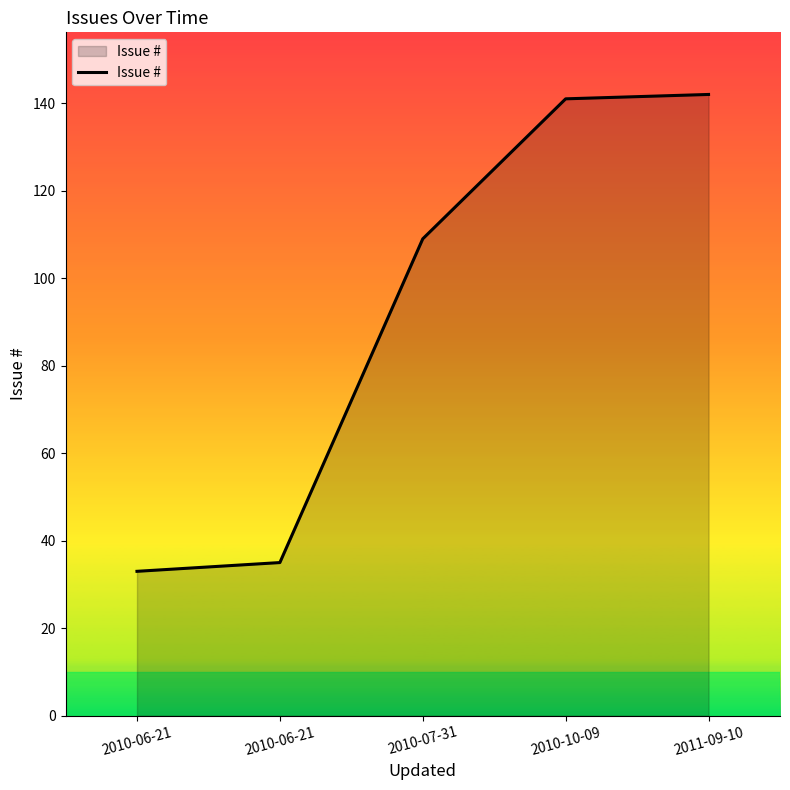

Does the chart have visible grid lines?

No